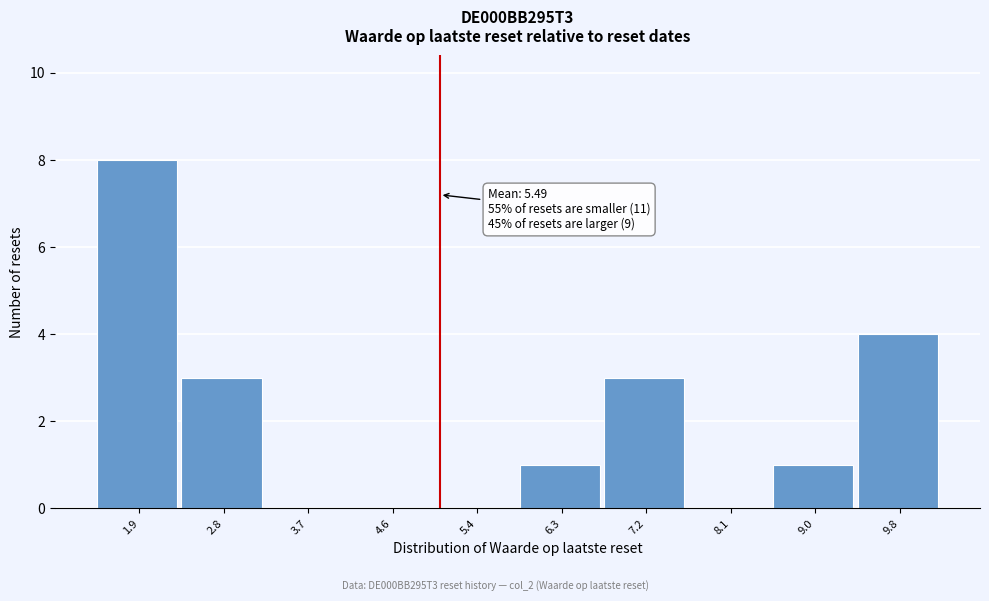

Reading right to left, transcribe all the data shown in this chart.

9.8=4	9.0=1	8.1=0	7.2=3	6.3=1	5.4=0	4.6=0	3.7=0	2.8=3	1.9=8